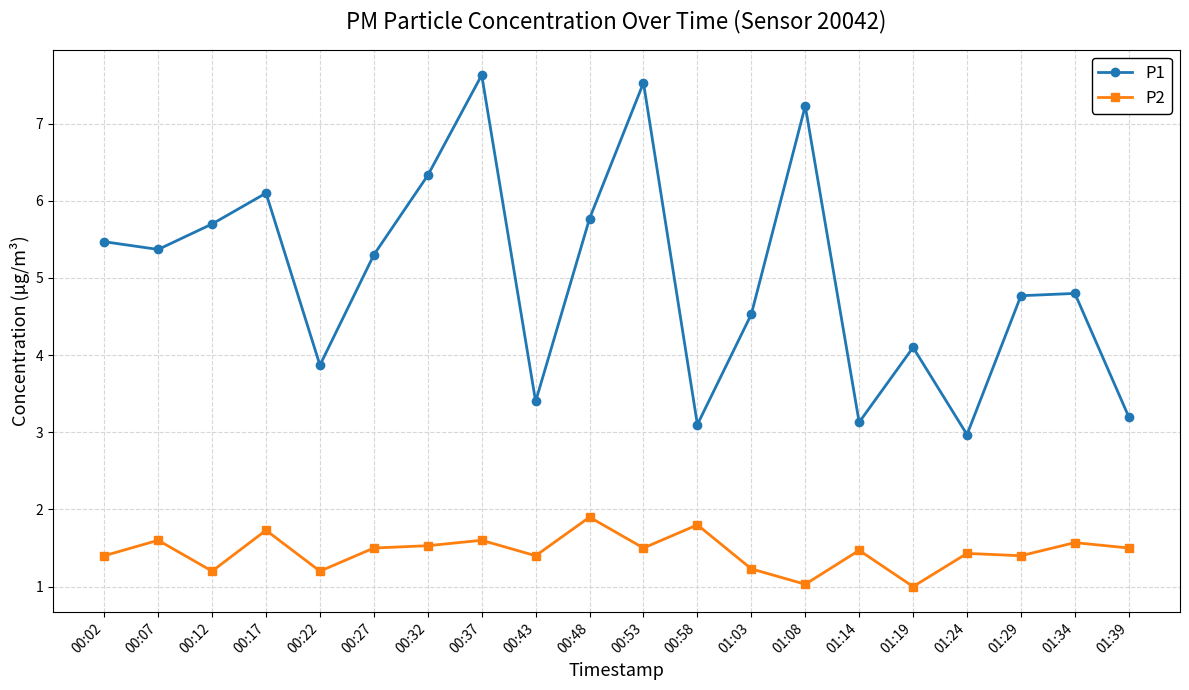

Reading right to left, extract all data points from this chart.

P1: 01:39=3.2	01:34=4.8	01:29=4.8	01:24=3.0	01:19=4.1	01:14=3.1	01:08=7.2	01:03=4.5	00:58=3.1	00:53=7.5	00:48=5.8	00:43=3.4	00:37=7.6	00:32=6.3	00:27=5.3	00:22=3.9	00:17=6.1	00:12=5.7	00:07=5.4	00:02=5.5
P2: 01:39=1.5	01:34=1.6	01:29=1.4	01:24=1.4	01:19=1.0	01:14=1.5	01:08=1.0	01:03=1.2	00:58=1.8	00:53=1.5	00:48=1.9	00:43=1.4	00:37=1.6	00:32=1.5	00:27=1.5	00:22=1.2	00:17=1.7	00:12=1.2	00:07=1.6	00:02=1.4